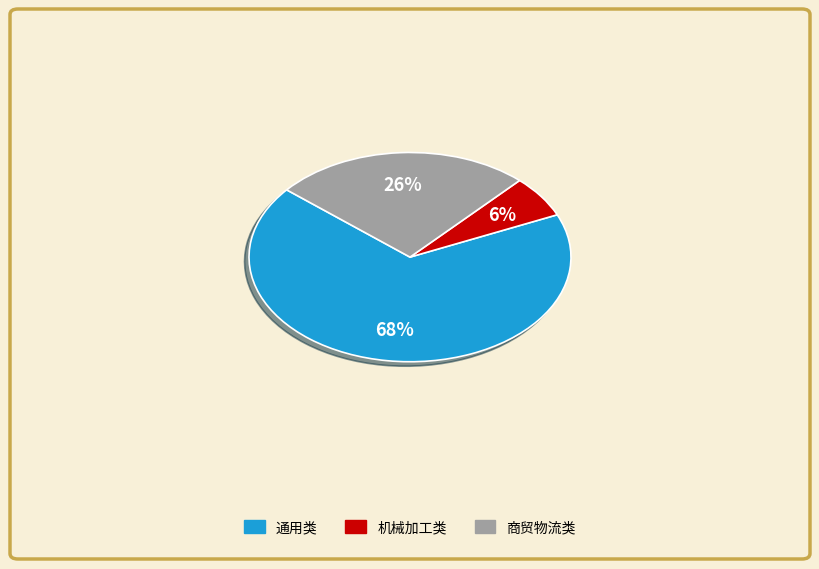

How many slices are in this pie chart?

3